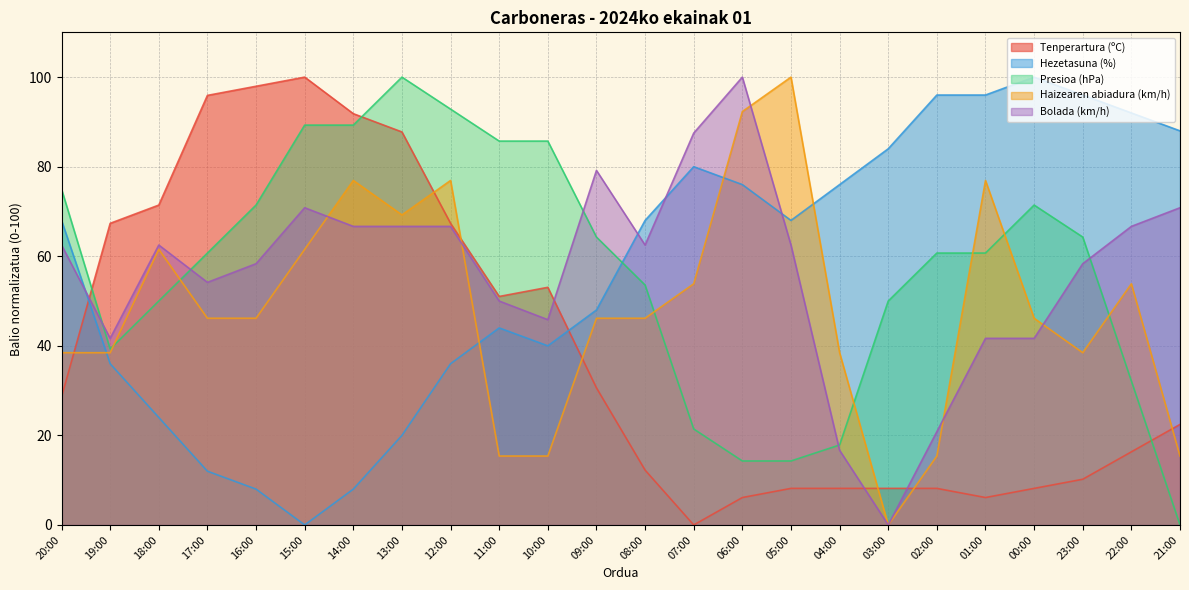

What is the total value across all series at 19:00?

222.8